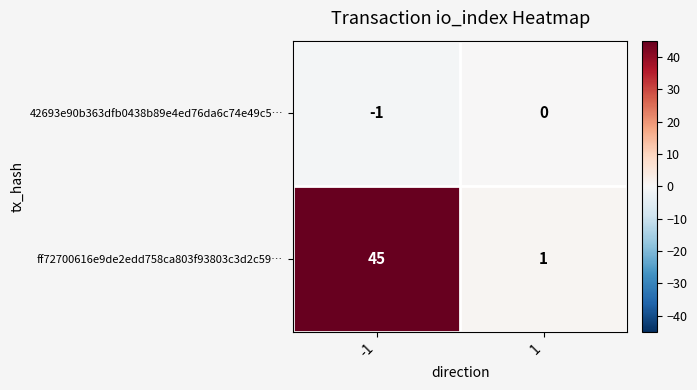

What is the maximum value shown in the chart?

45